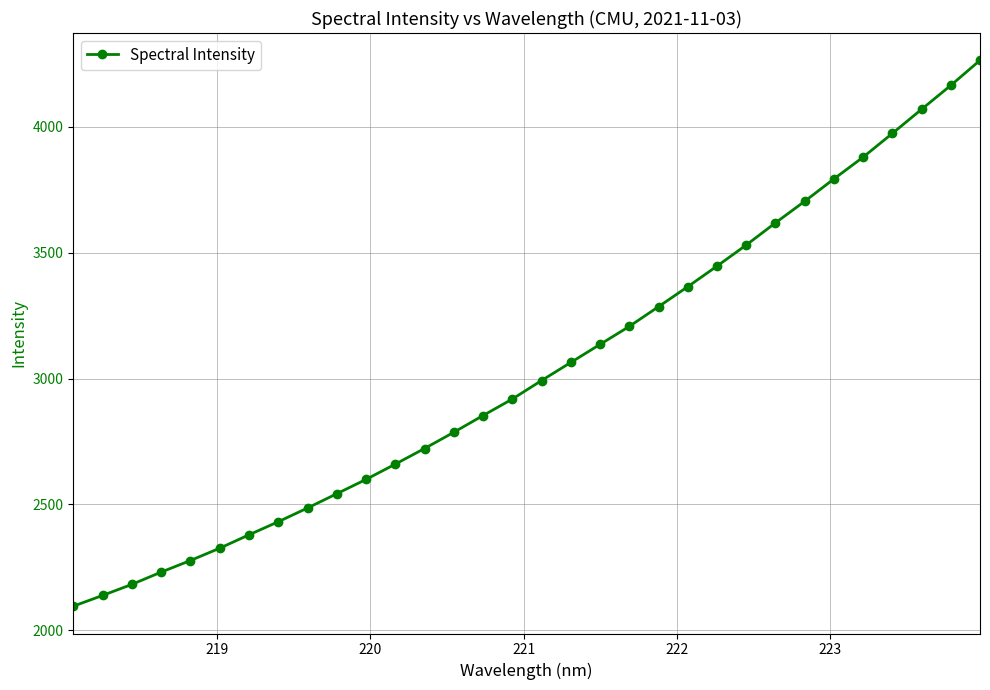

What is the minimum value shown in the chart?

2094.9